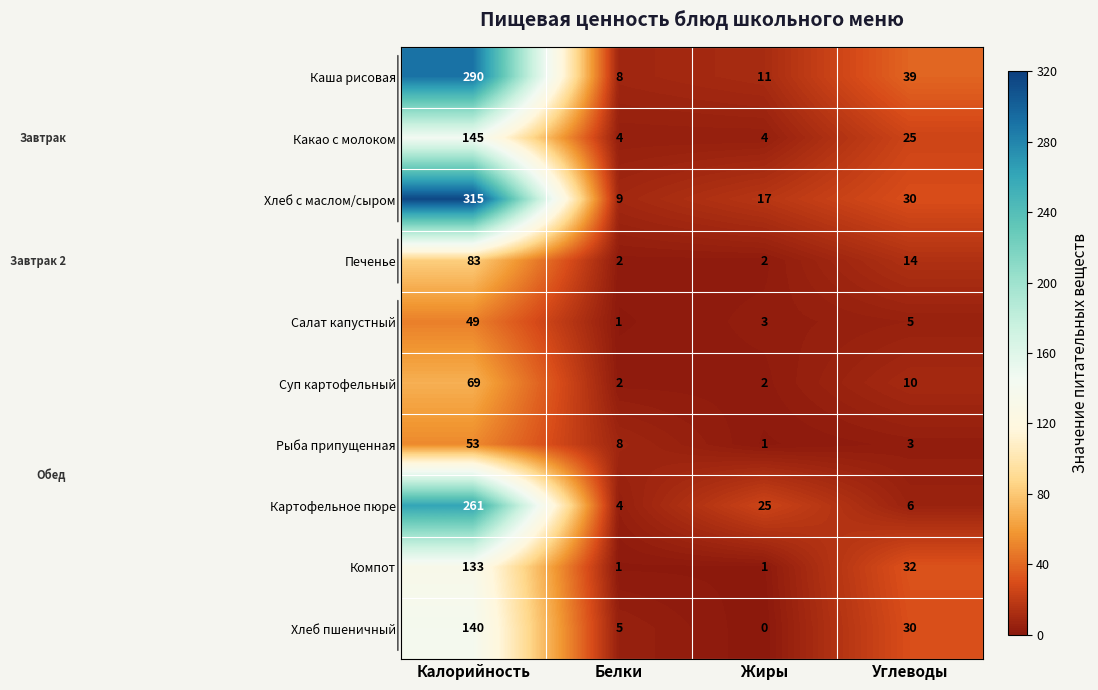

What is the total value across all series at Углеводы?

194